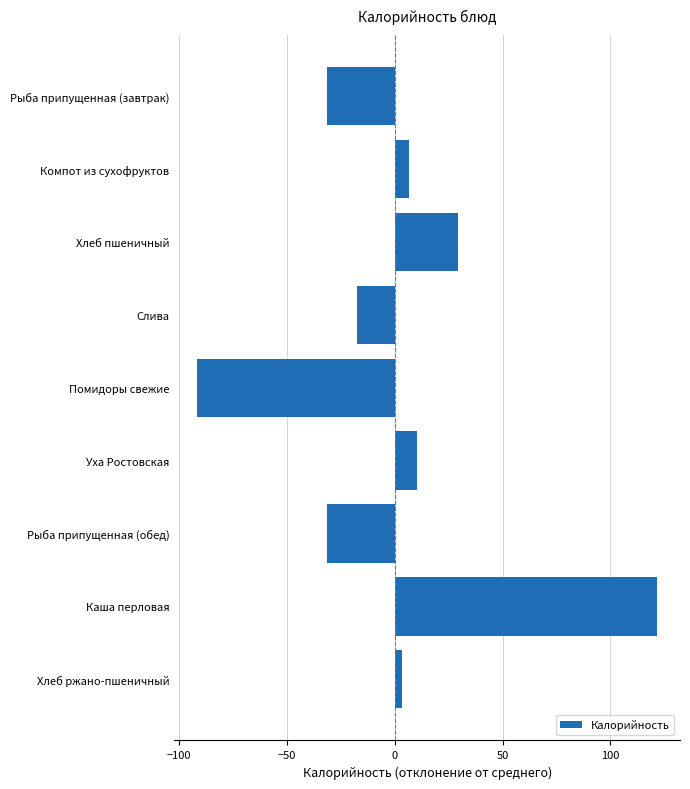

Are the bars horizontal?

Yes